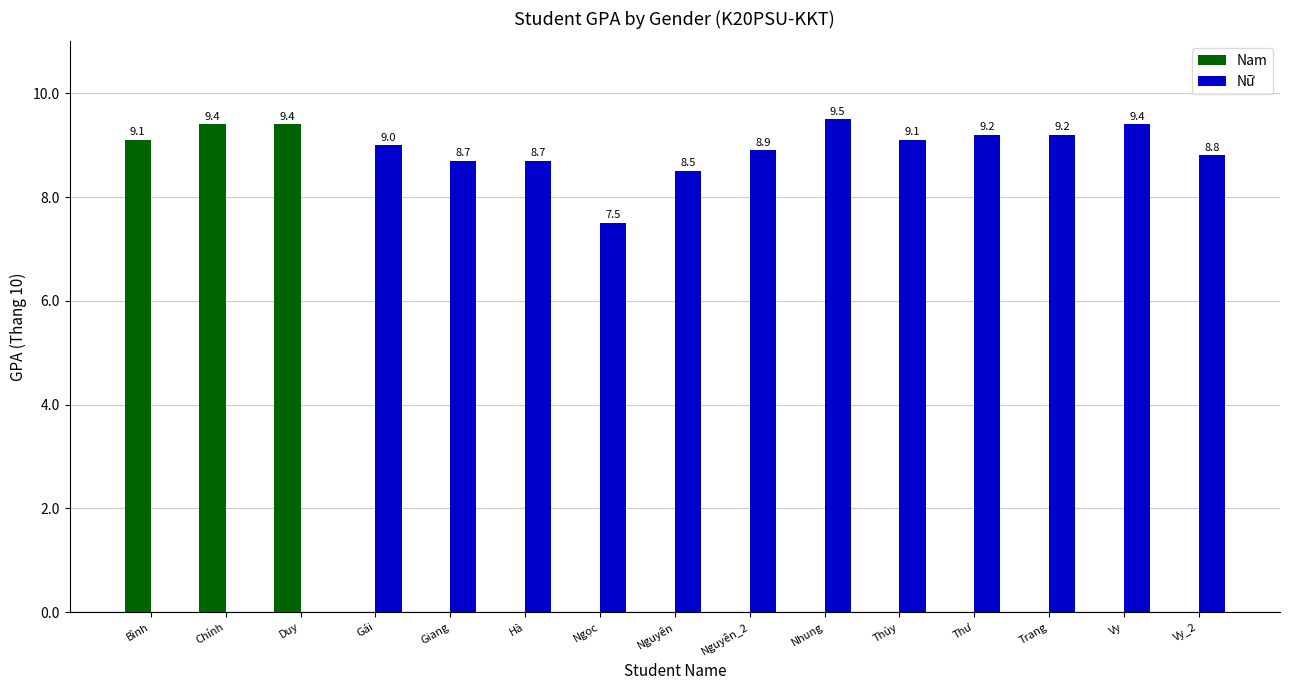

Reading left to right, transcribe all the data shown in this chart.

Nam: 9.1	9.4	9.4	0.0	0.0	0.0	0.0	0.0	0.0	0.0	0.0	0.0	0.0	0.0	0.0
Nữ: 0.0	0.0	0.0	9.0	8.7	8.7	7.5	8.5	8.9	9.5	9.1	9.2	9.2	9.4	8.8